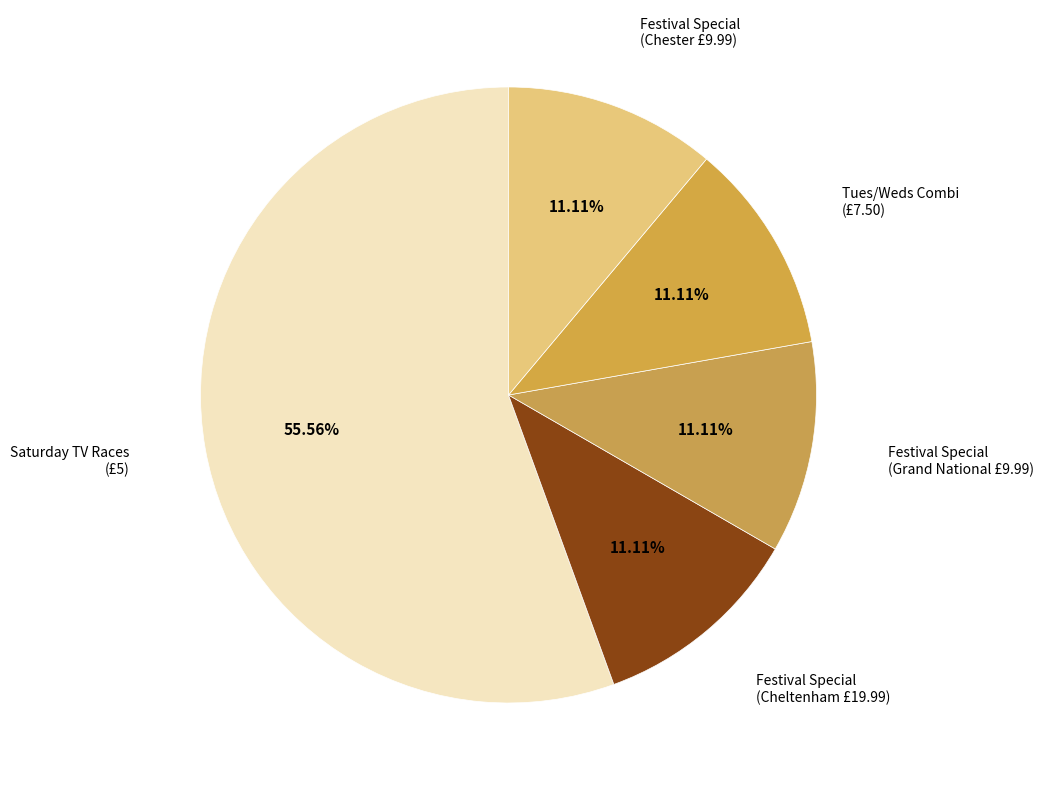

Approximately how many times larger is the value at Tues/Weds Combi (£7.50) compared to Festival Special (Grand National £9.99)?

1.0